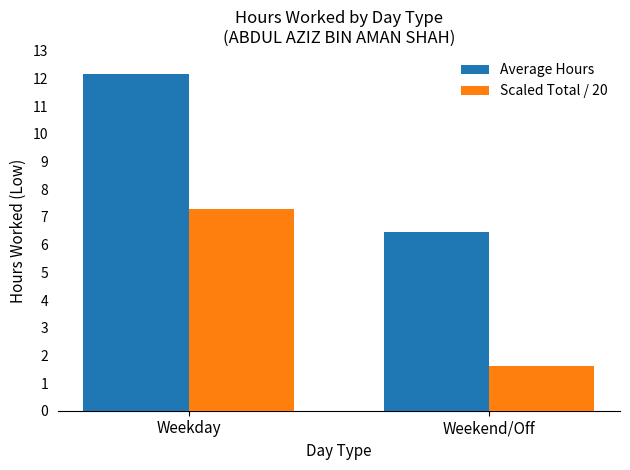

Reading left to right, what are all the values shown in this chart?

Average Hours: Weekday=12.1	Weekend/Off=6.5
Scaled Total / 20: Weekday=7.3	Weekend/Off=1.6